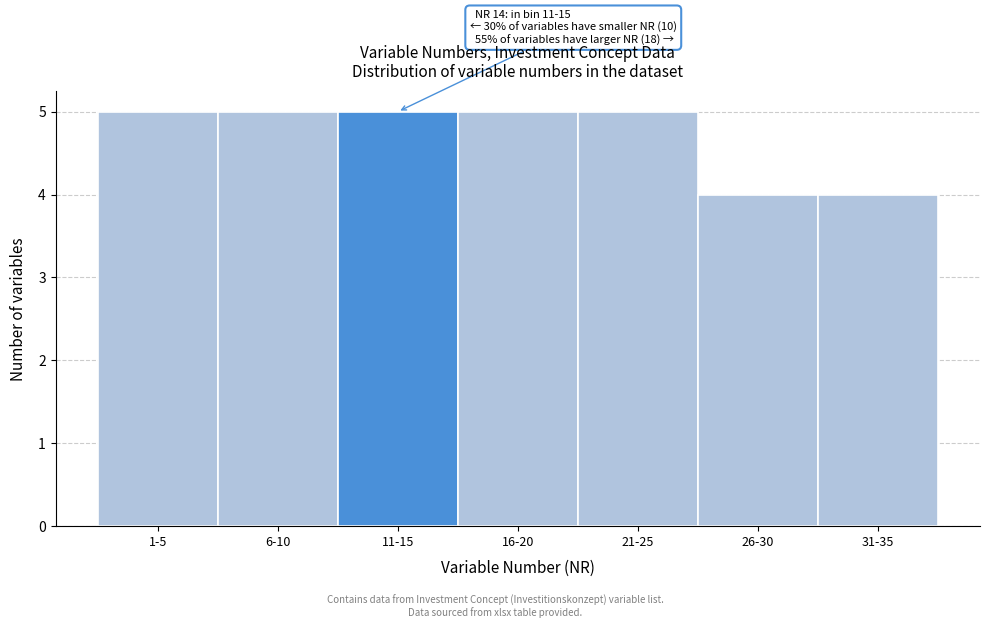

Reading left to right, list all the values displayed in this chart.

1-5=5	6-10=5	11-15=5	16-20=5	21-25=5	26-30=4	31-35=4